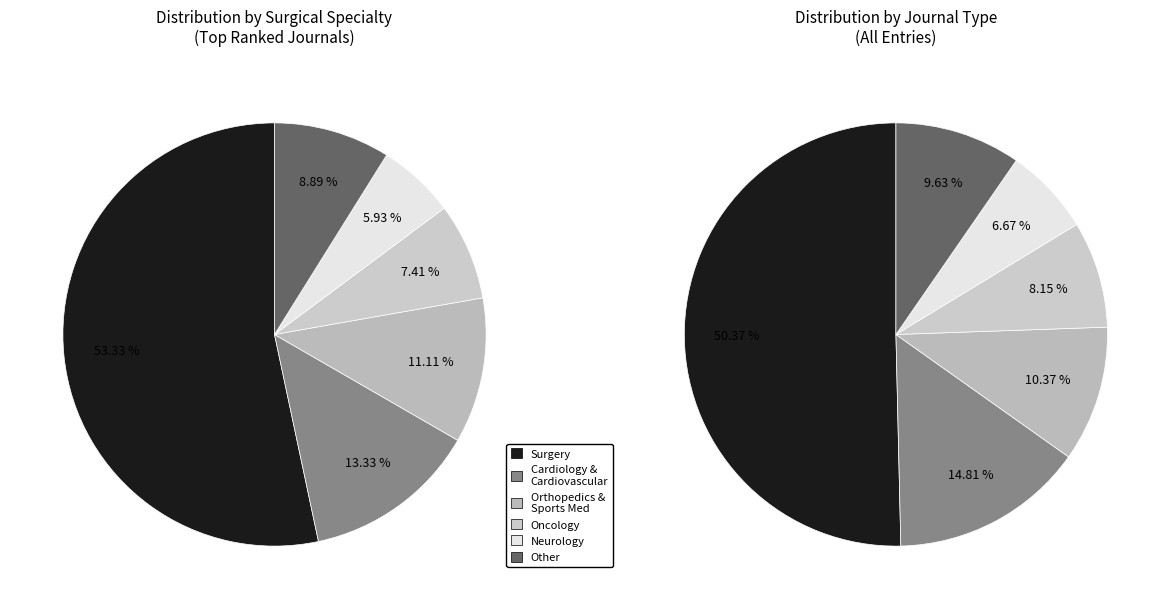

To the nearest percent, what percentage of the pie is Neurology?

6%